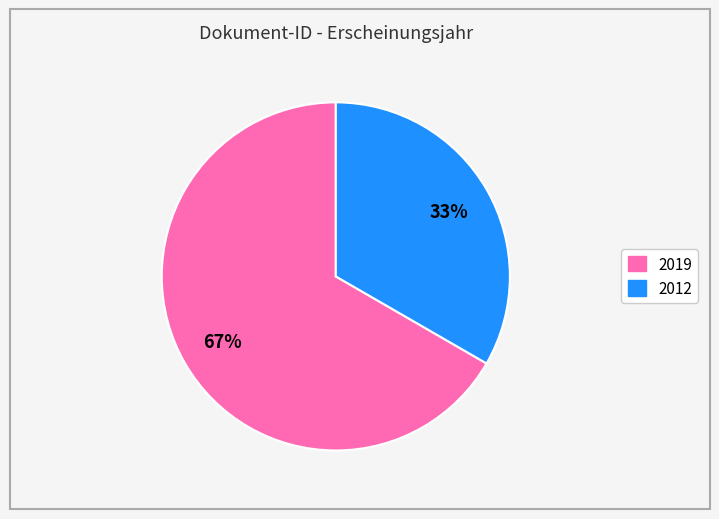

To the nearest percent, what is the average slice percentage?

50%